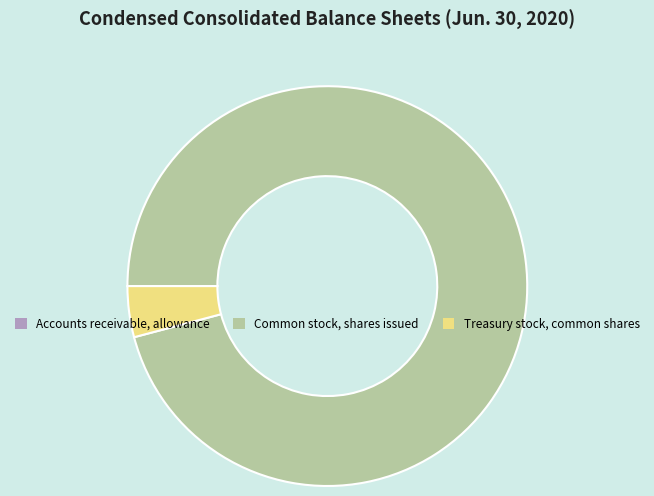

Is it true that Common stock, shares issued is 89% of the pie?

False